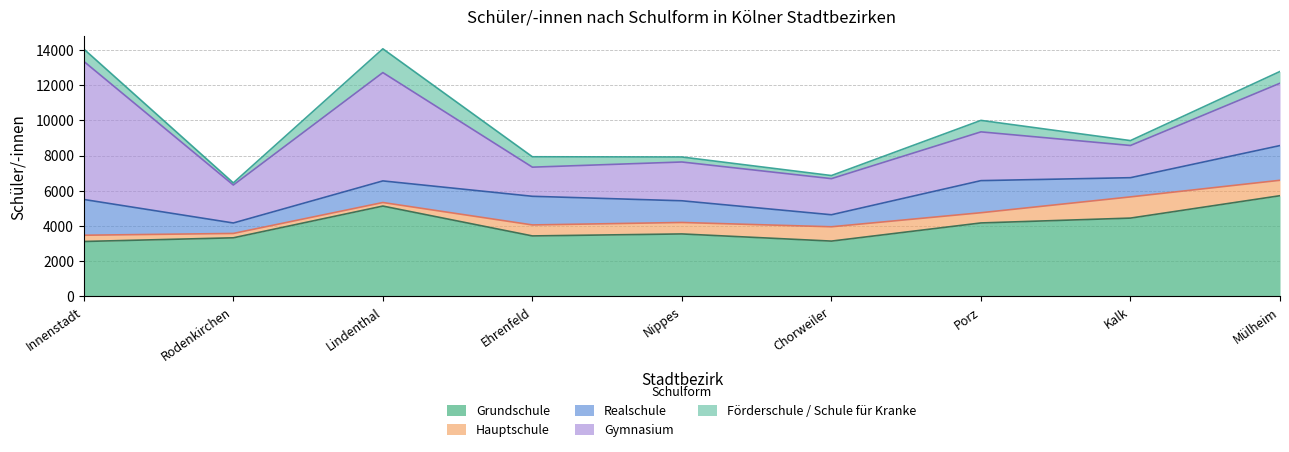

At which category is the sum across all series the highest?

Lindenthal